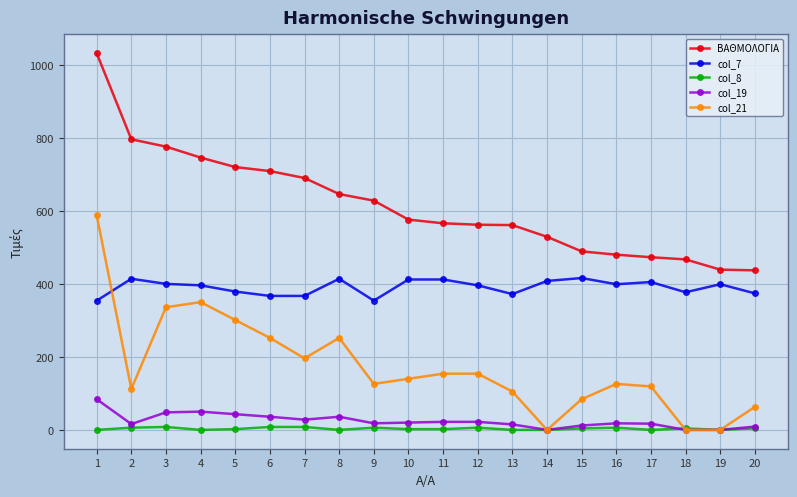

Is the value of col_8 at 18 greater than the value of col_7 at 2?

No